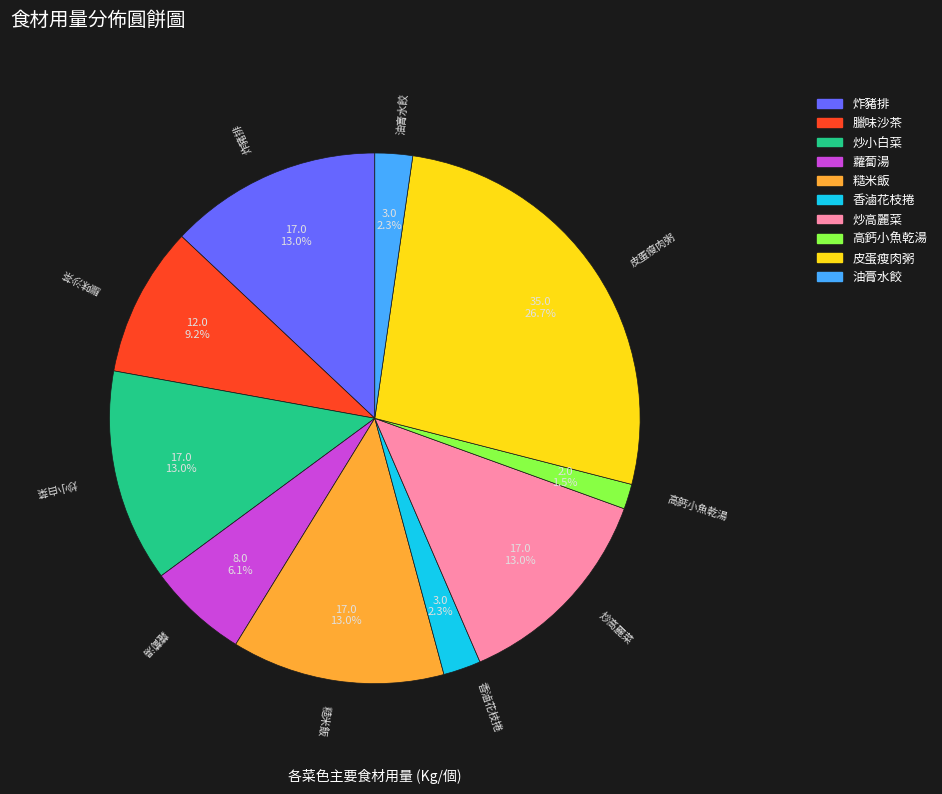

Count the number of slices in the pie.

10